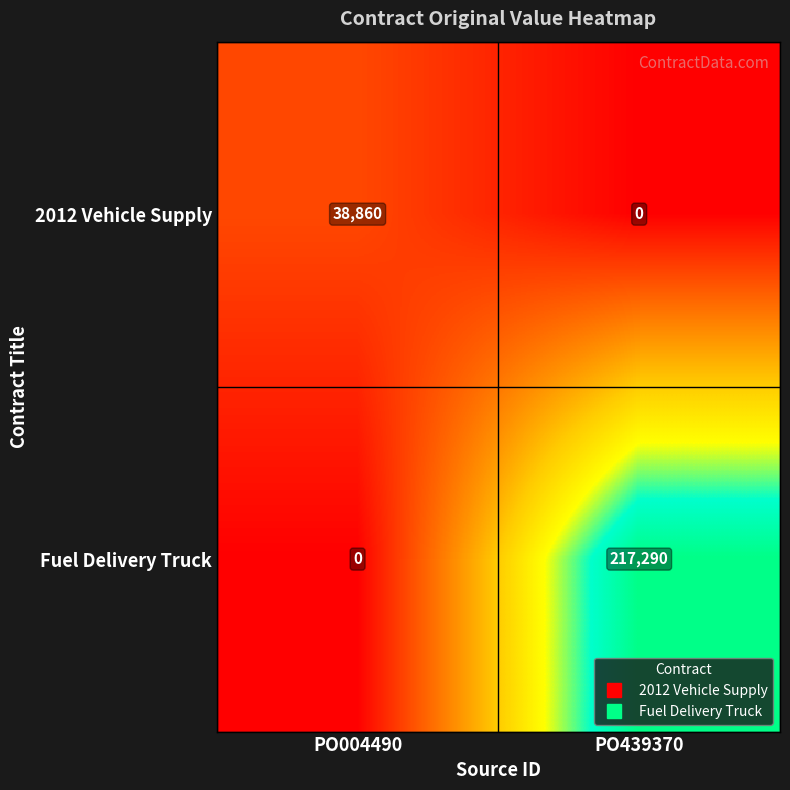

What is the sum of the Fuel Delivery Truck values at PO004490 and PO439370?

217290